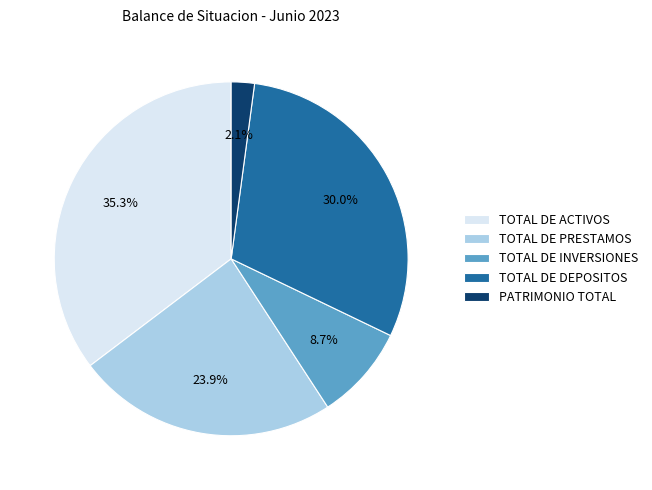

The TOTAL DE PRESTAMOS slice represents 24% of the pie. True or false?

True